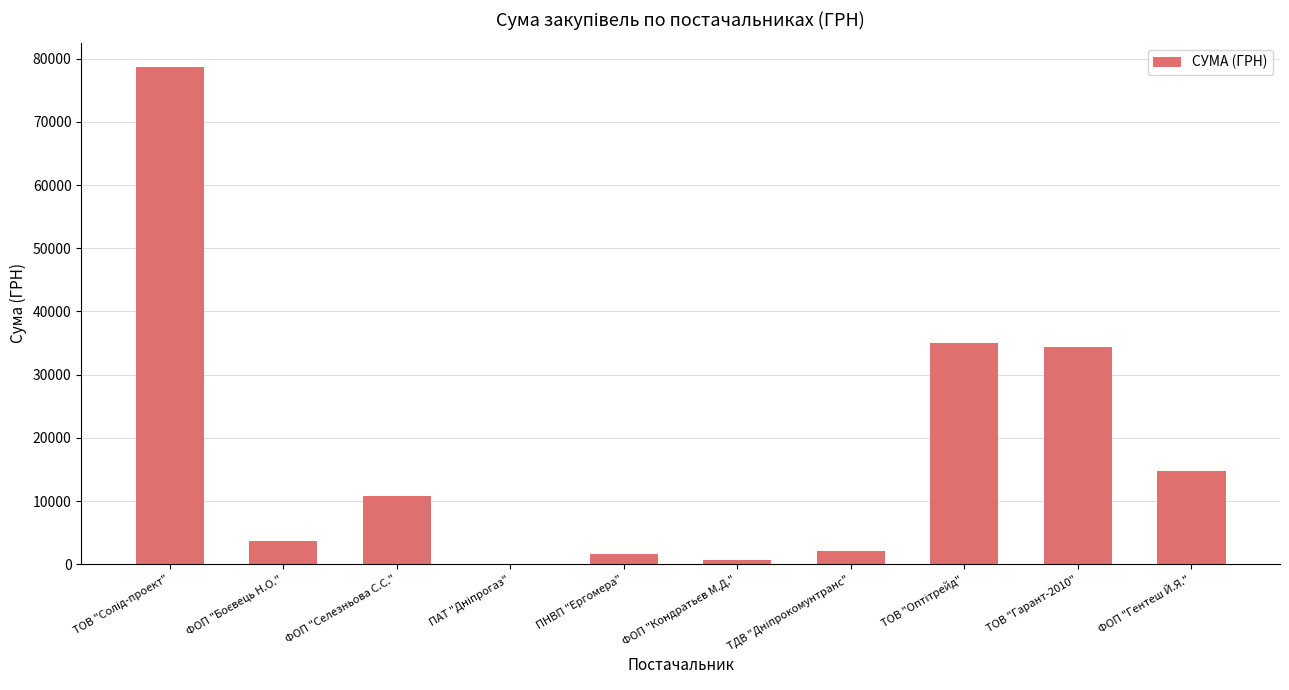

What is the maximum value shown in the chart?

78600.0